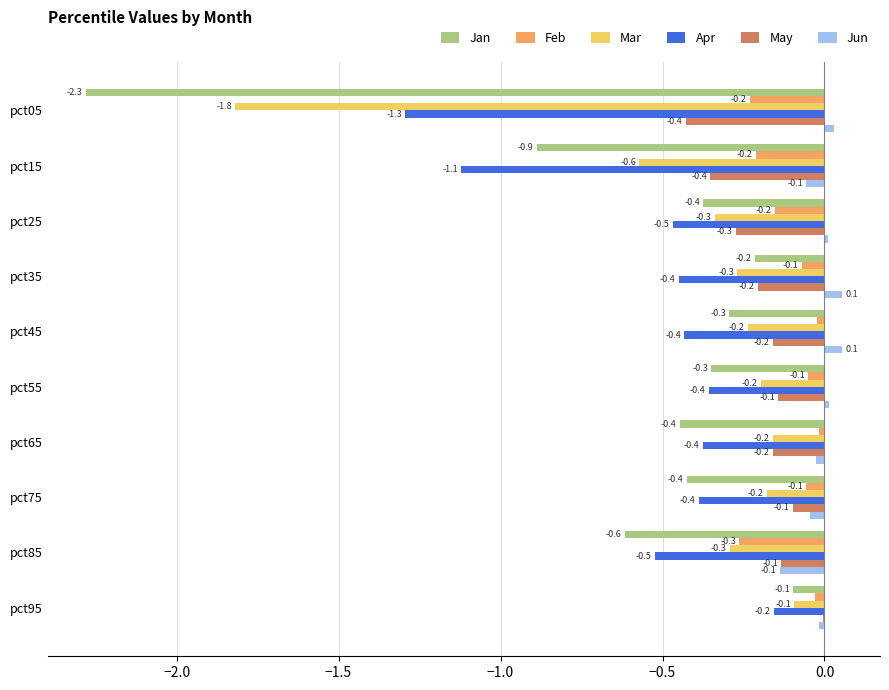

Which series changed the most between pct05 and pct75?

Jan